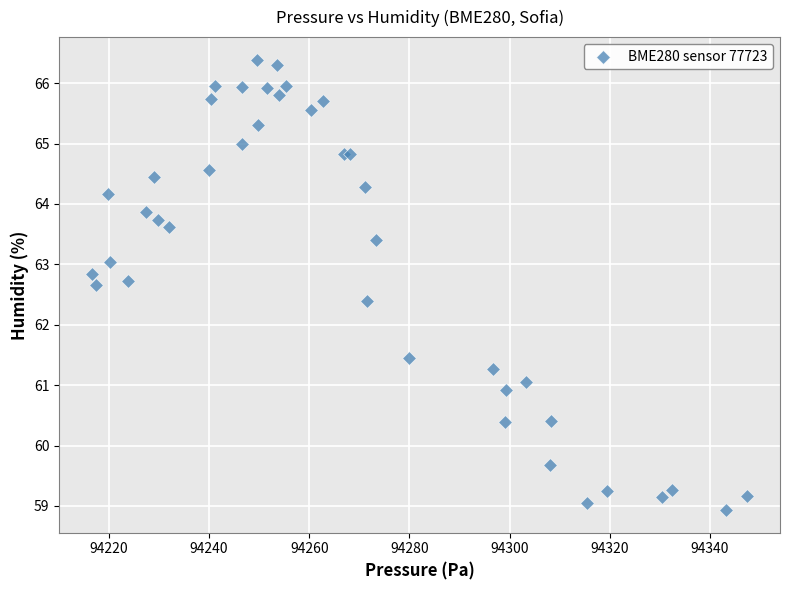

What Y value in the scatter plot is closest to 62?

62.4